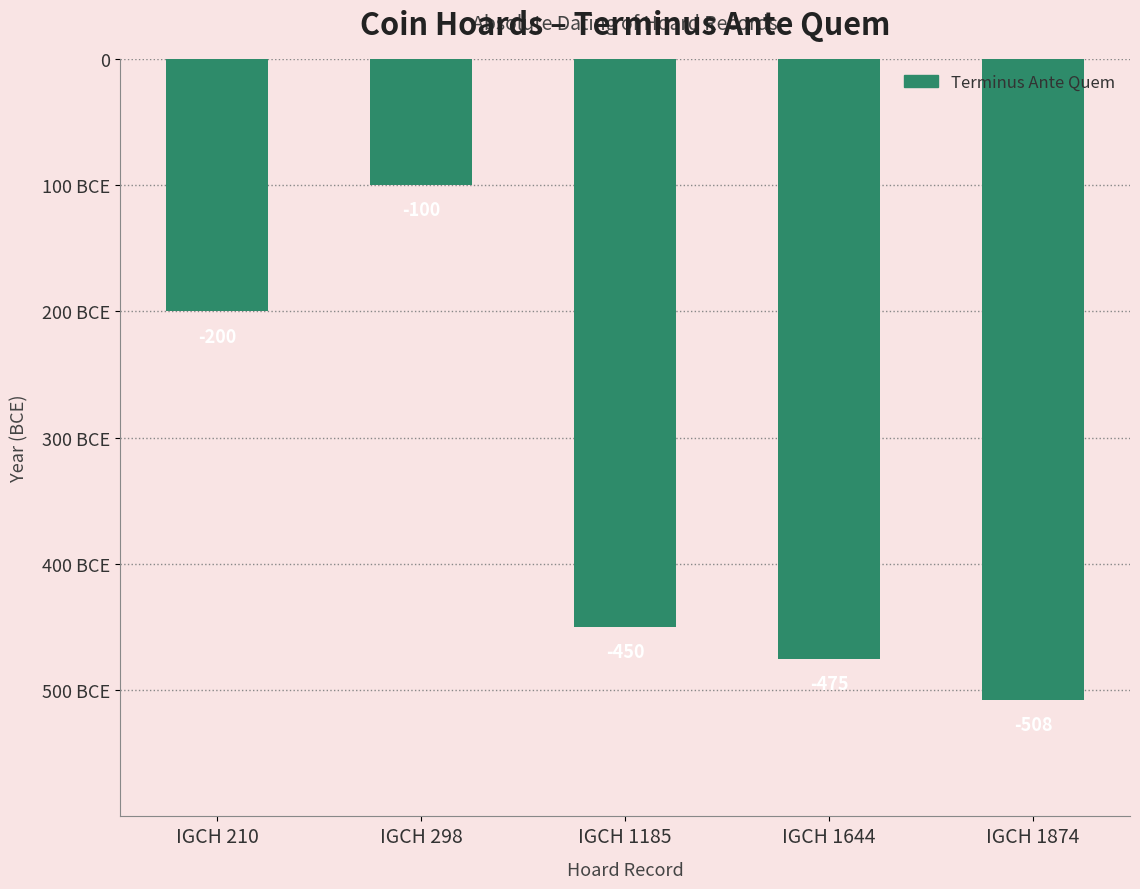

What is the value of the 1st bar from the left?

-200